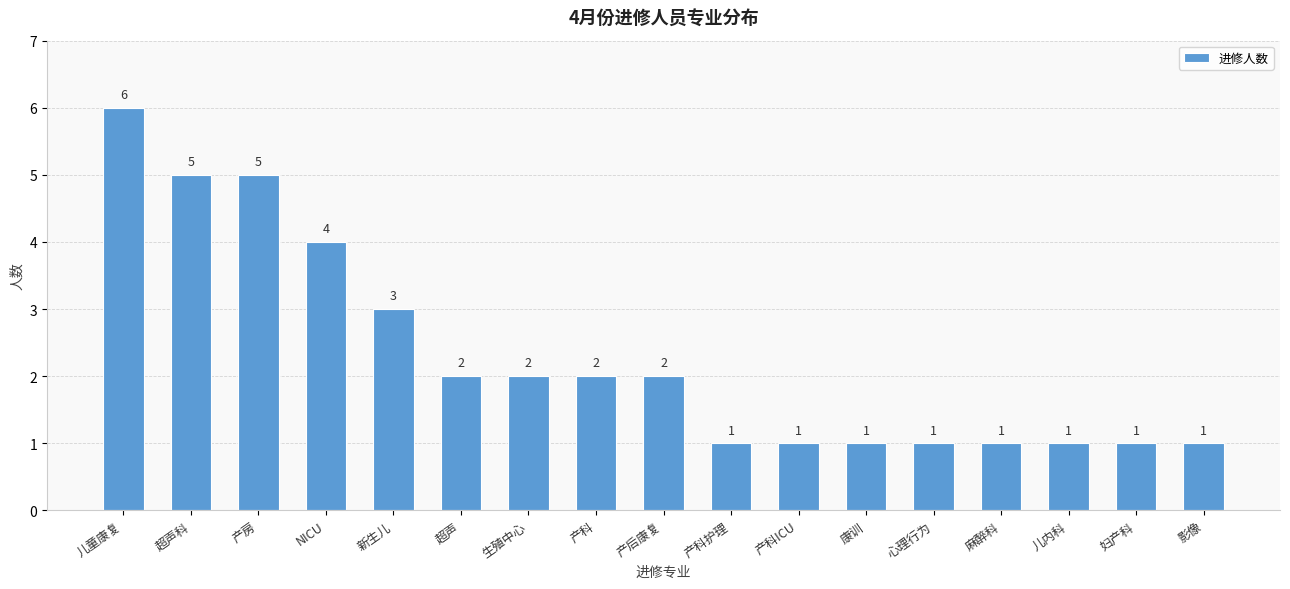

Reading right to left, list all the values displayed in this chart.

影像=1	妇产科=1	儿内科=1	麻醉科=1	心理行为=1	康训=1	产科ICU=1	产科护理=1	产后康复=2	产科=2	生殖中心=2	超声=2	新生儿=3	NICU=4	产房=5	超声科=5	儿童康复=6